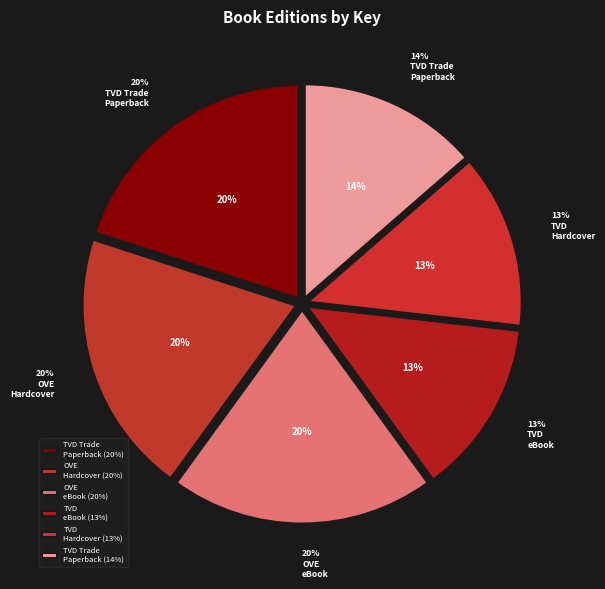

Does eBook (These Violent Delights) account for over 50% of the chart?

No